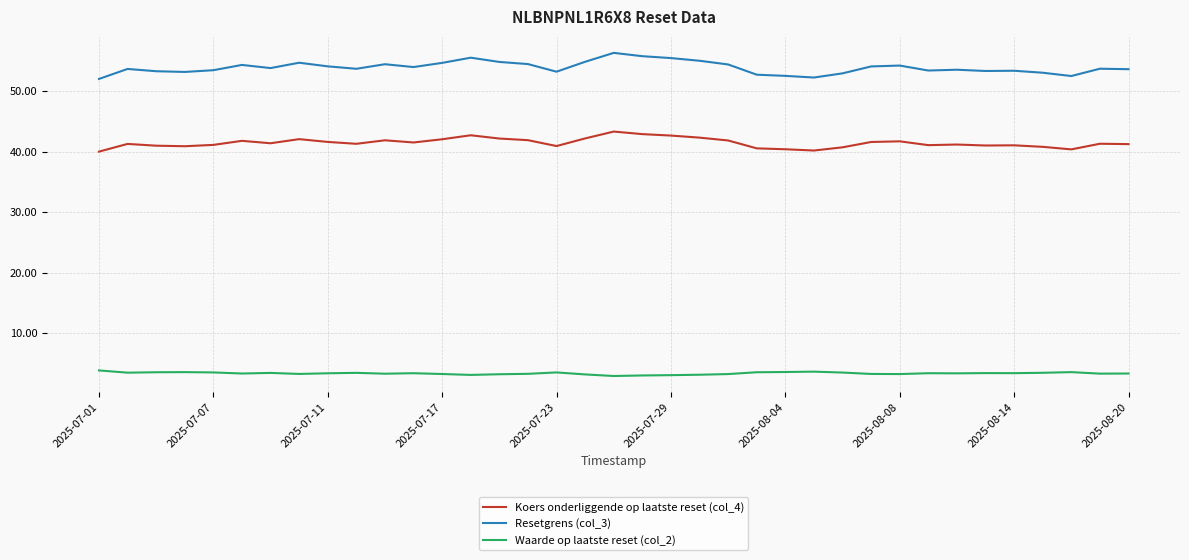

Rank the series by their maximum value, from highest to lowest.

Resetgrens (col_3), Koers onderliggende op laatste reset (col_4), Waarde op laatste reset (col_2)